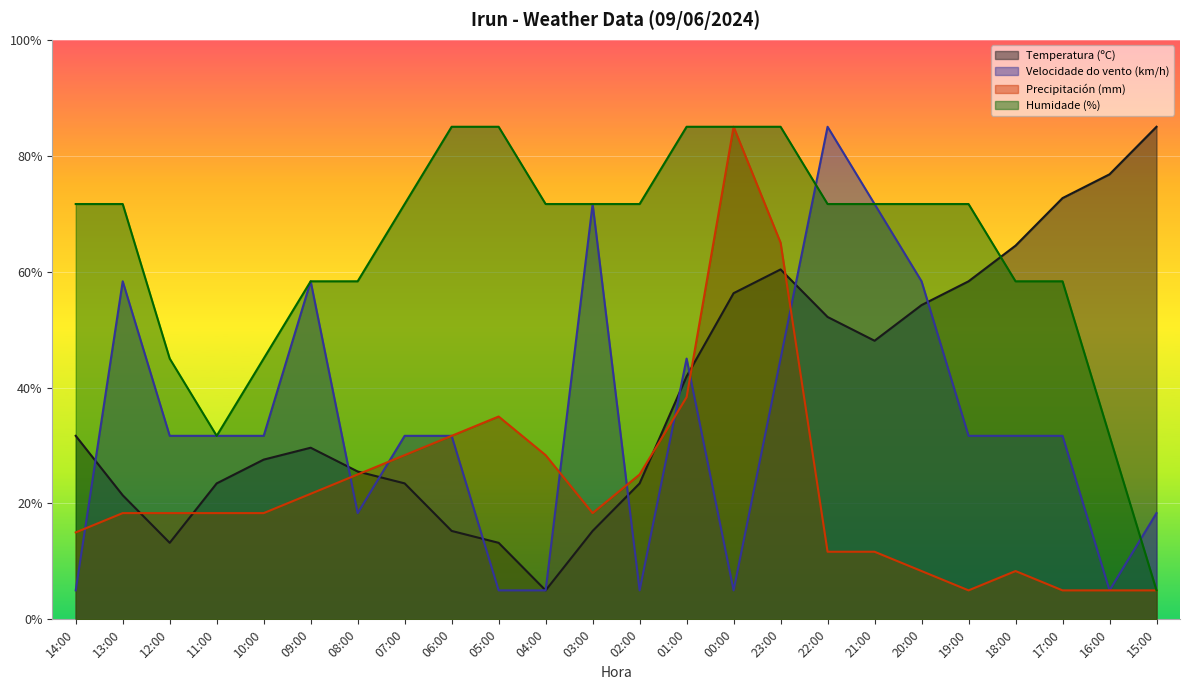

How many values in the Temperatura (ºC) series exceed 31?

12